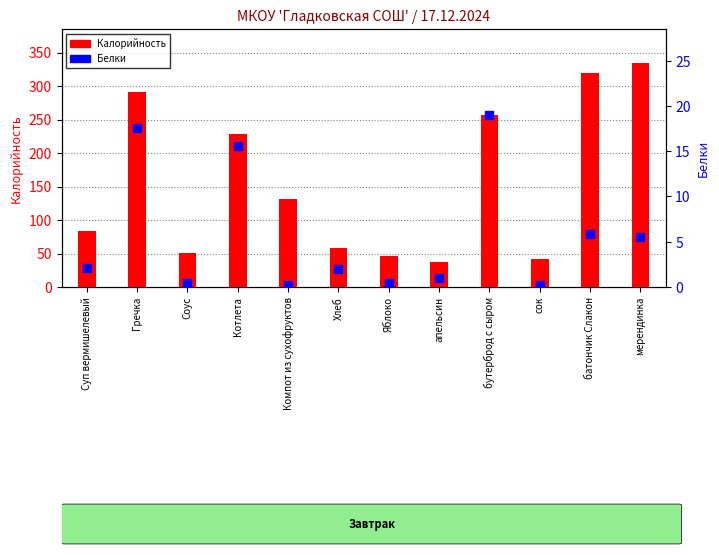

Which series reaches the minimum Y coordinate?

Белки